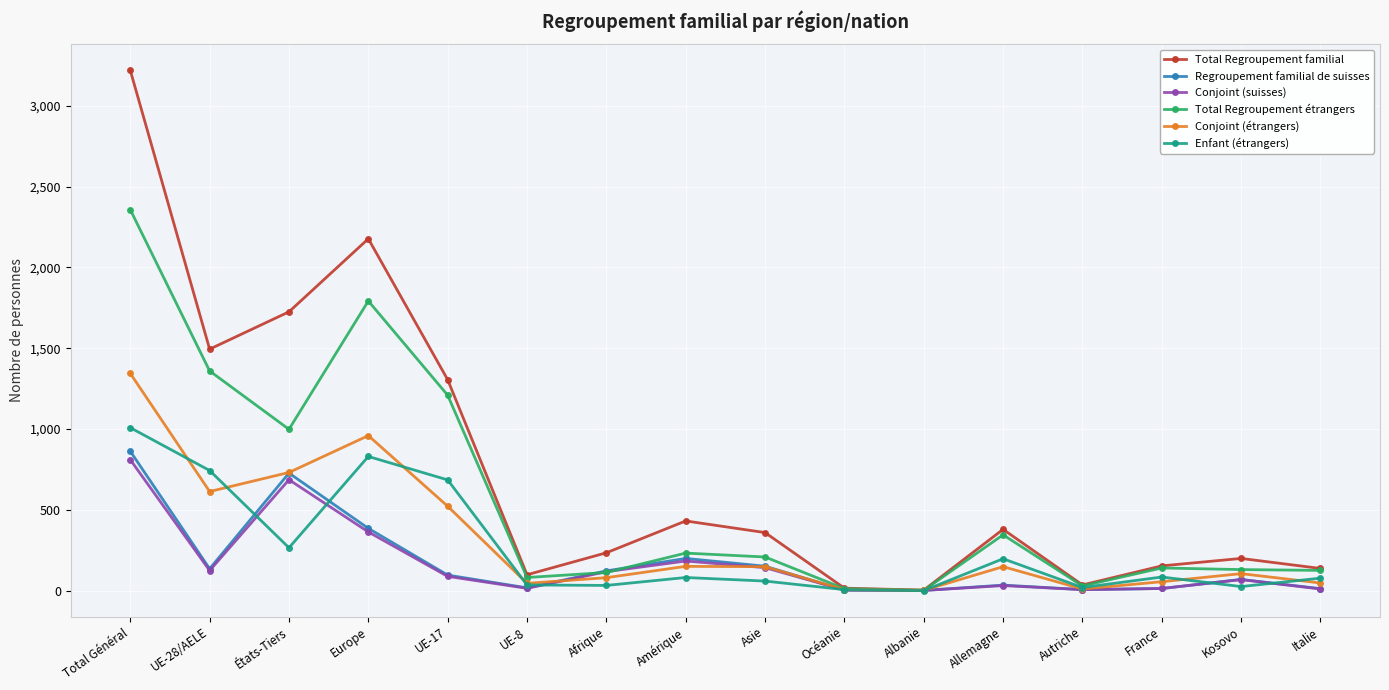

What is the maximum value for Total Regroupement familial?

3219